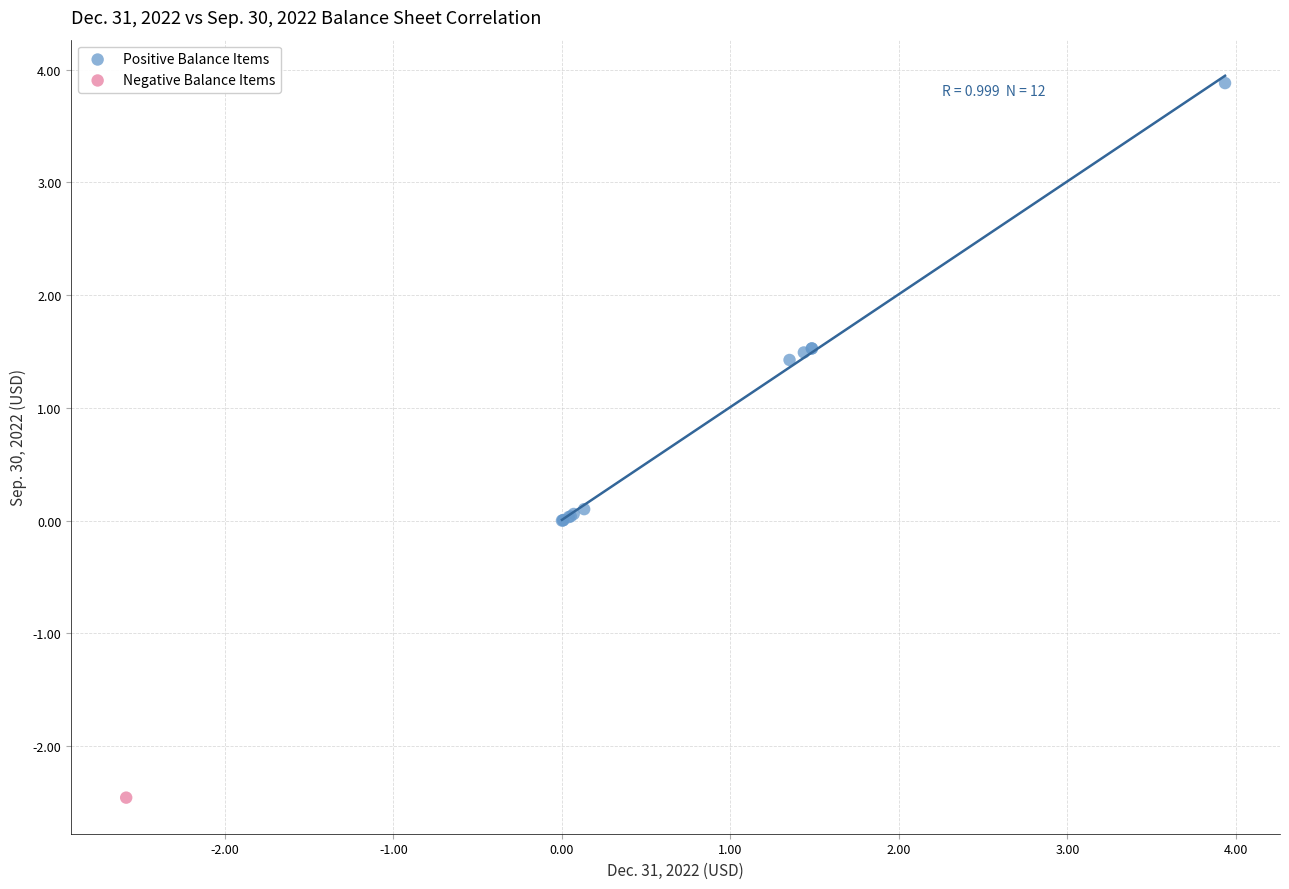

What are all the series names shown in the legend?

Positive Balance Items, Negative Balance Items